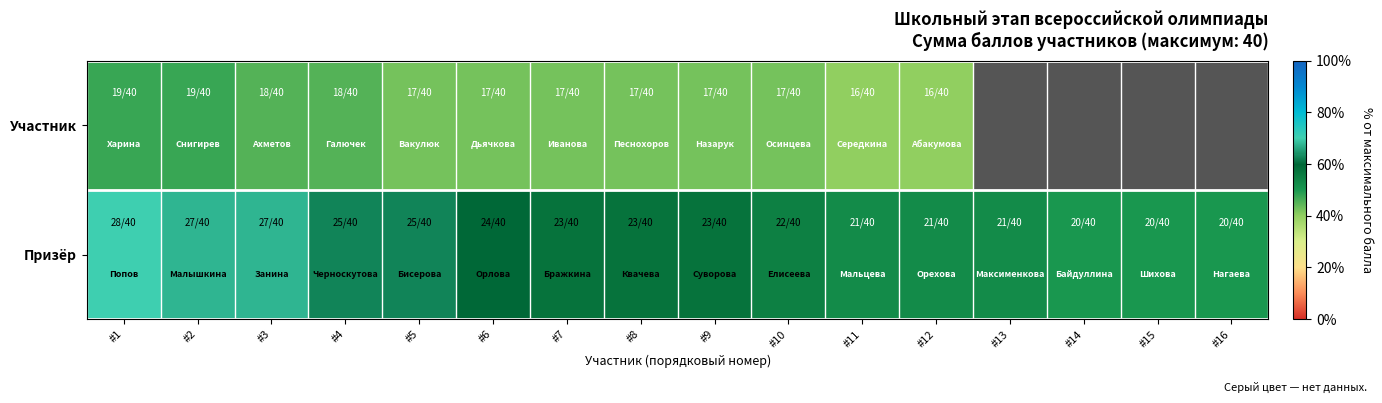

Is the value of Участник at #11 greater than the value of Призёр at #2?

No